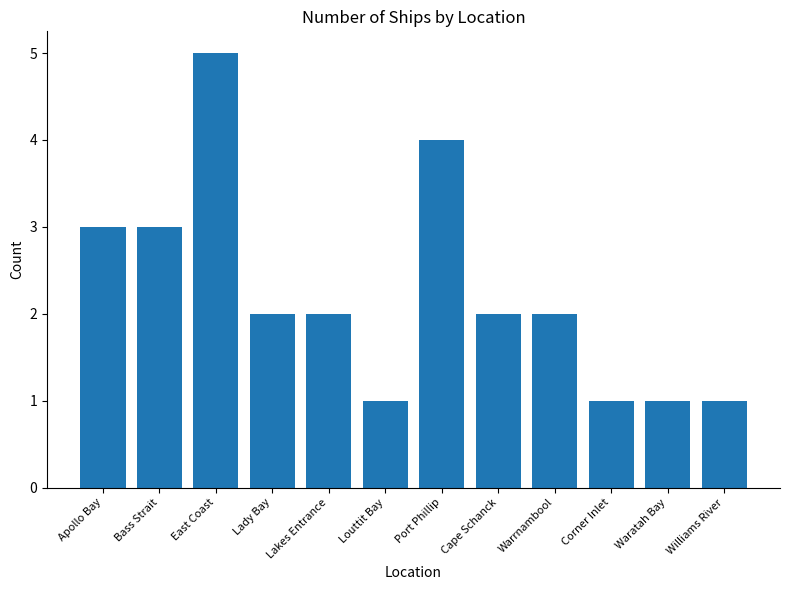

What is the average value?

2